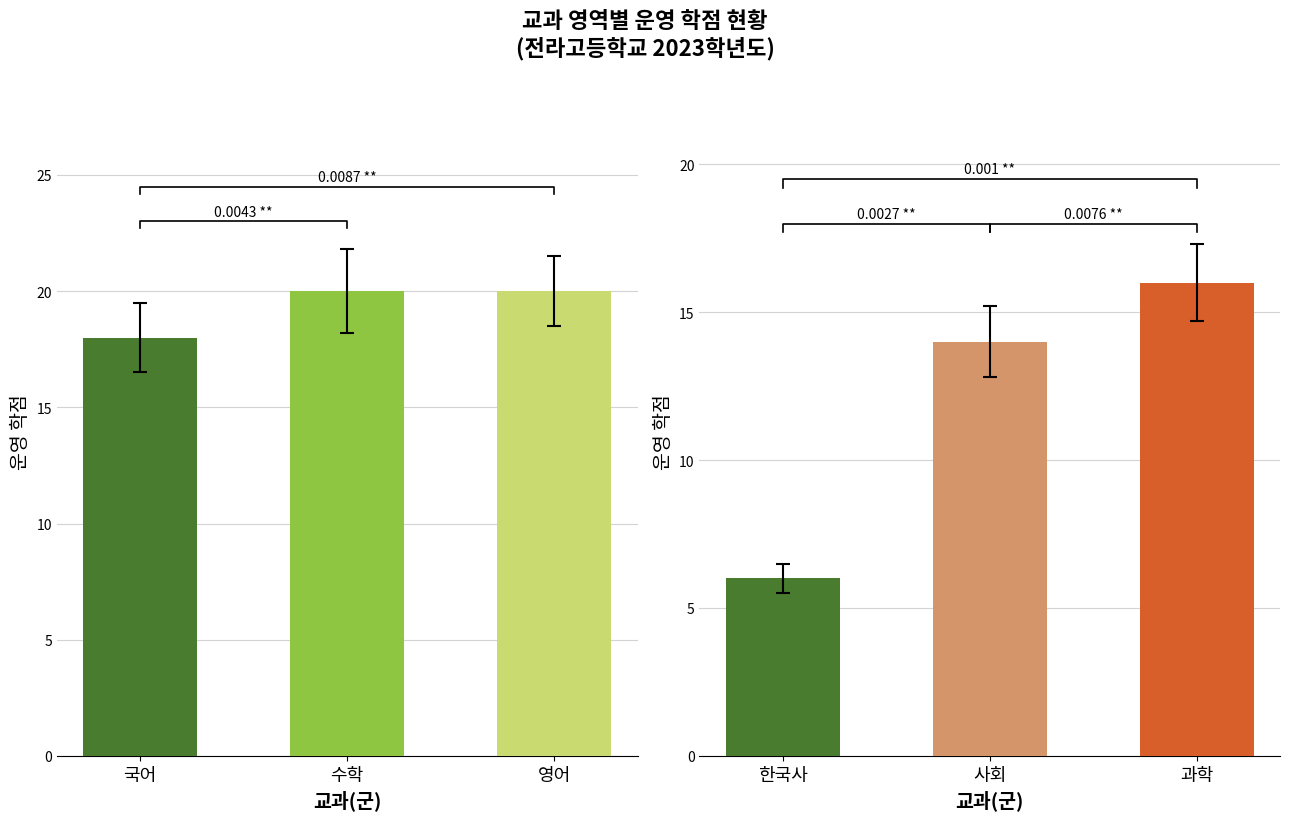

What is the smallest value displayed?

6